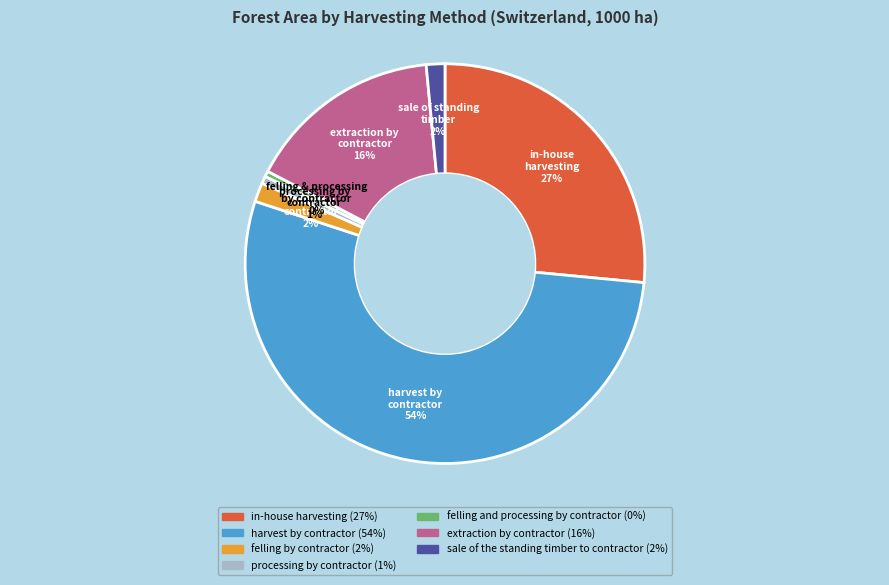

Is there any slice that represents more than half of the pie?

Yes